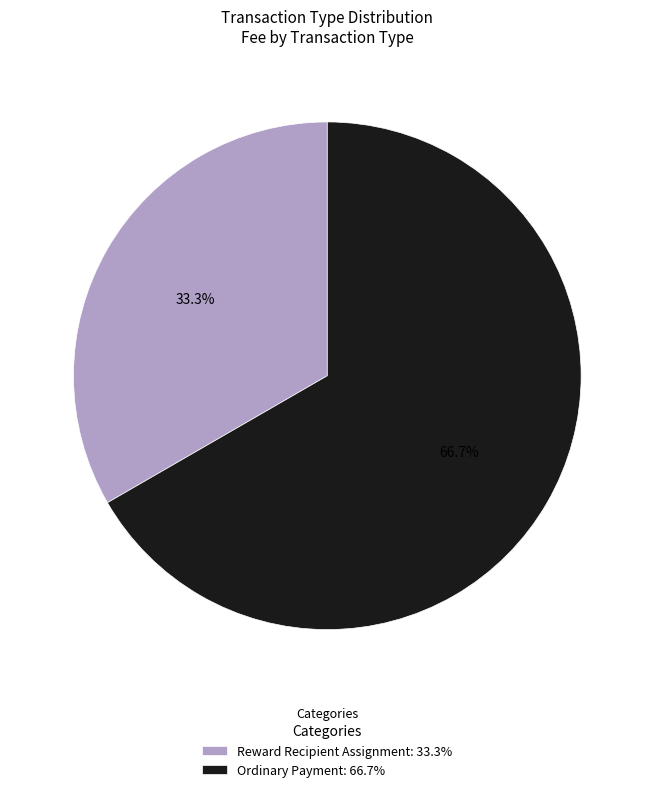

The Reward Recipient Assignment slice represents 33% of the pie. True or false?

True